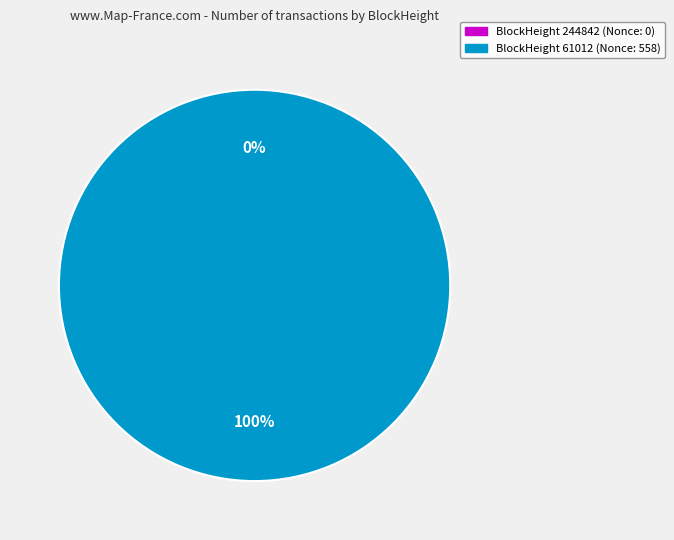

What is the majority slice?

61012